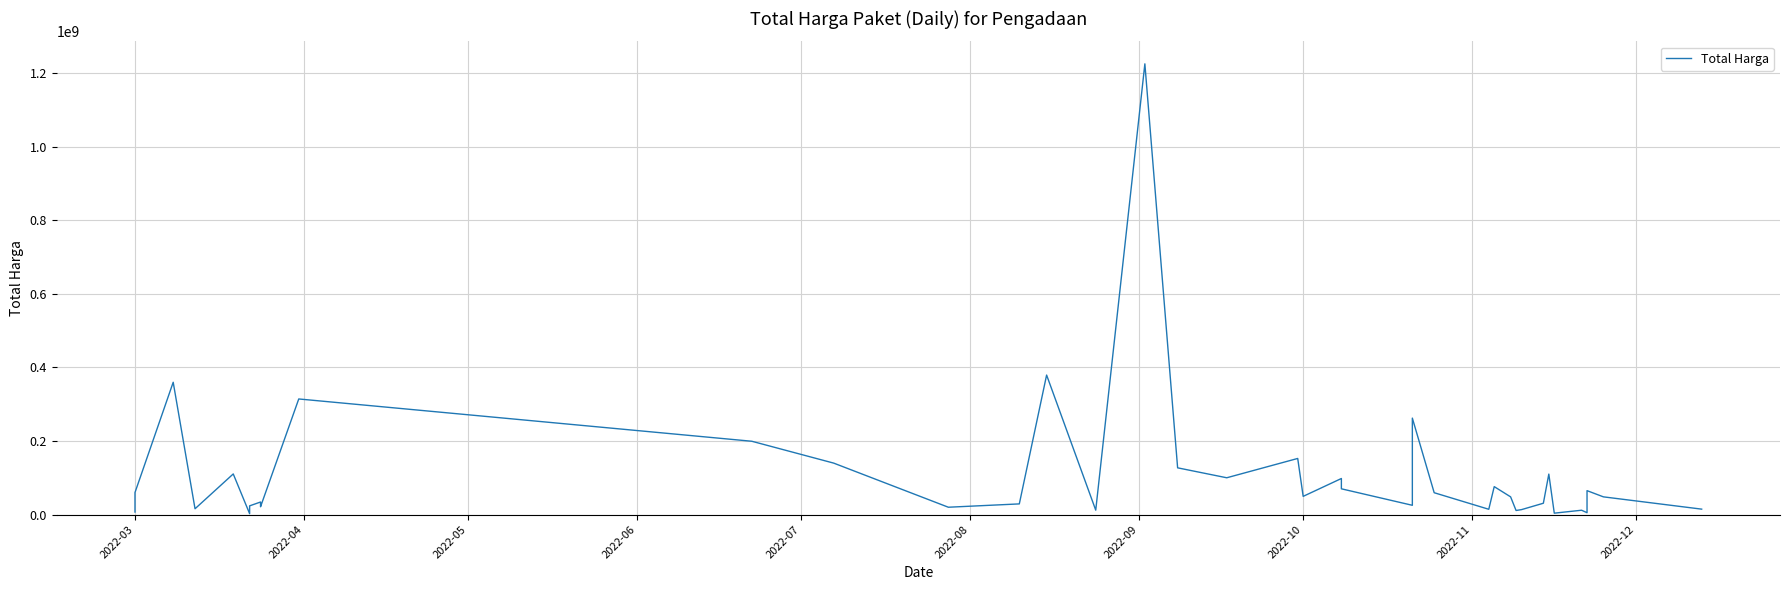

What is the difference between the second highest and second lowest values?

375250000